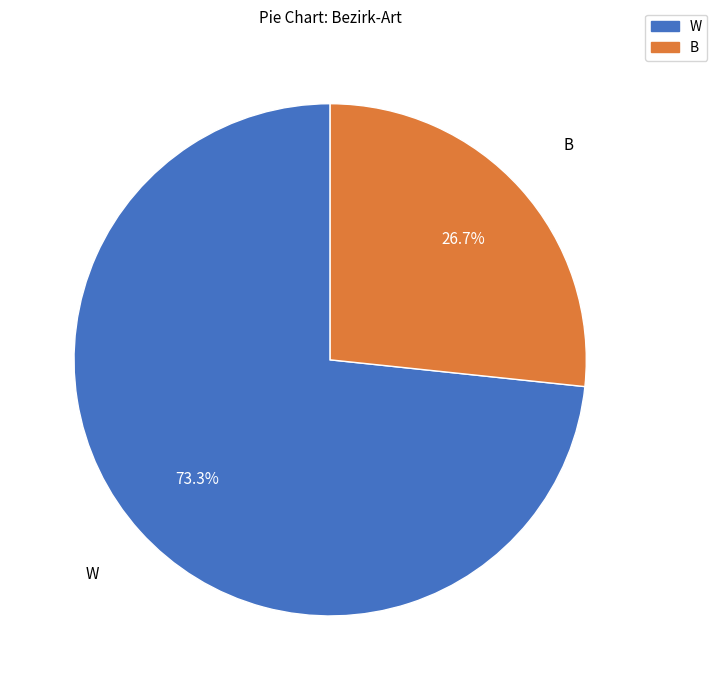

To the nearest percent, what portion does B represent?

27%